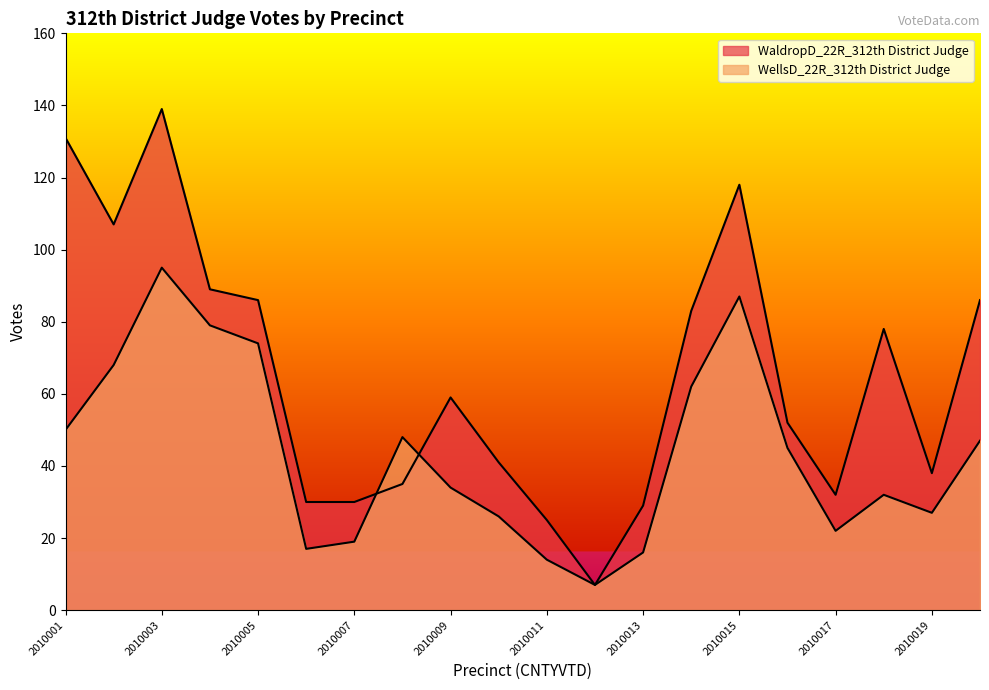

True or false: WellsD_22R_312th District Judge has a value of 104 at 2010002.

False